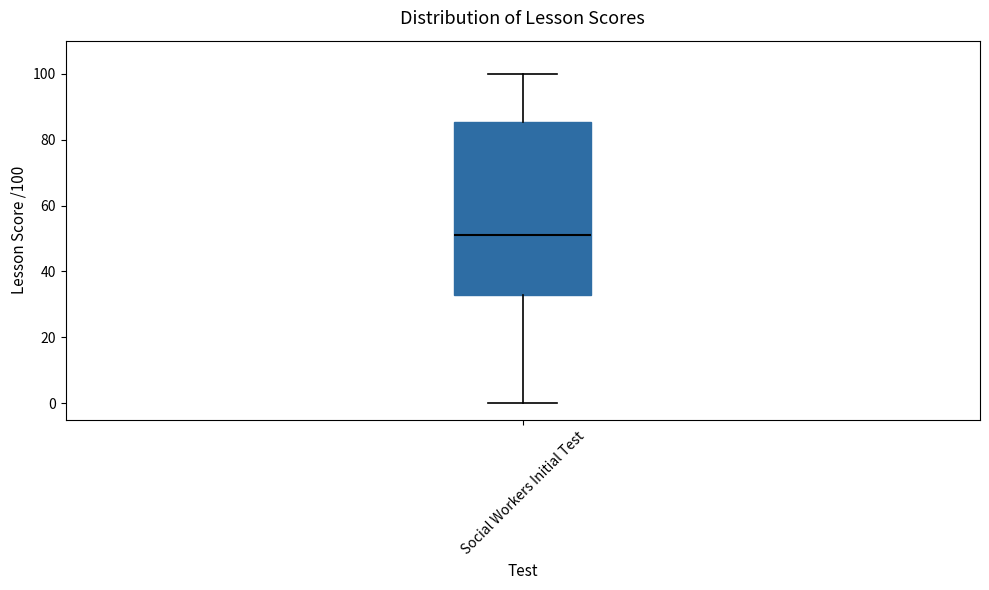

Read this box plot against the y-axis: the position of the median line, the range covered by the box, and the ends of both whiskers. The values are not printed on the chart, so give them approximately, as read against the axis.

median 52, box 34 to 86, whiskers 0 to 100